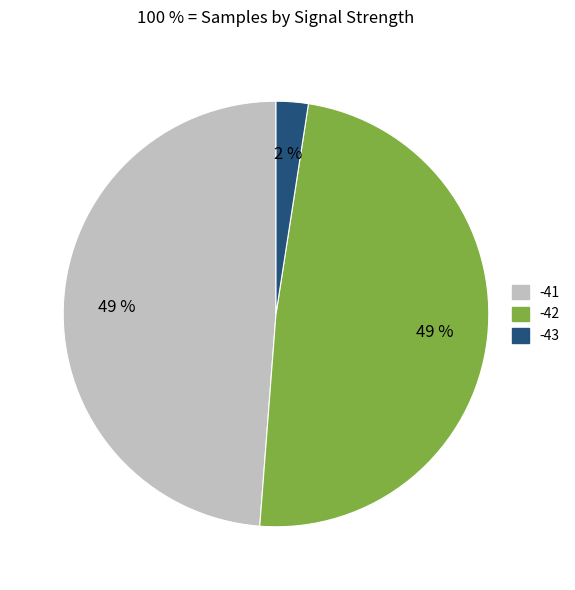

What percentage is the -41 slice, to the nearest percent?

49%